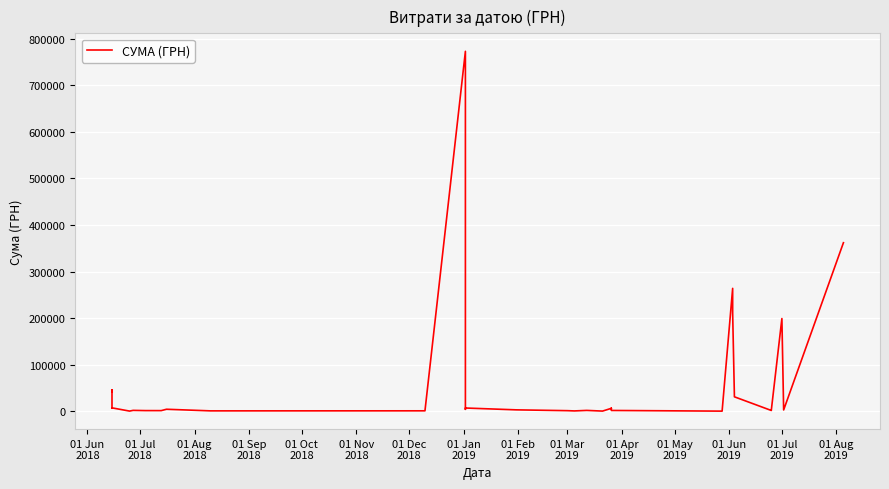

What is the difference between the maximum and minimum values?

772922.4